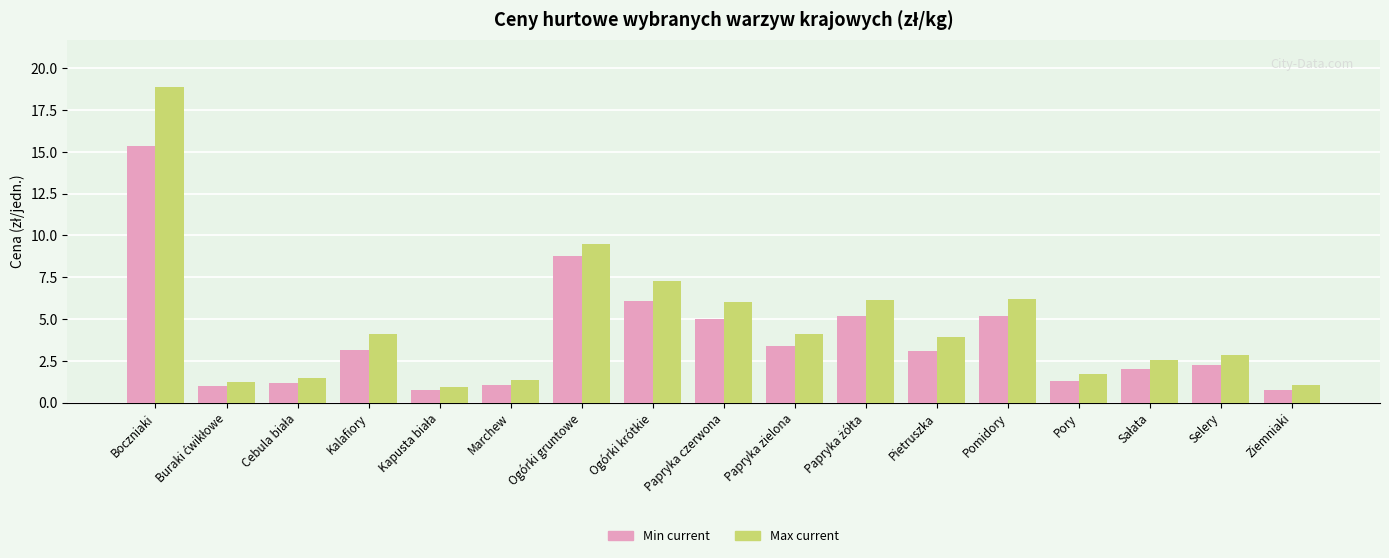

What is the spread (max minus min) of values at Ogórki krótkie?

1.2